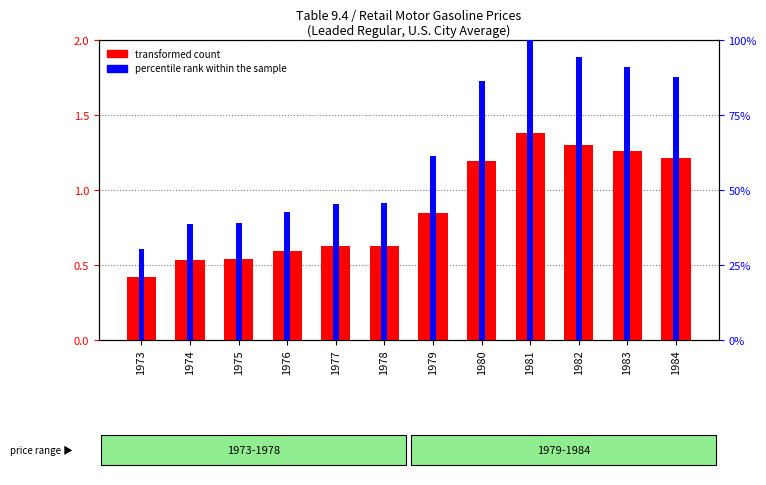

Are the bars grouped side by side (vs. stacked)?

Yes